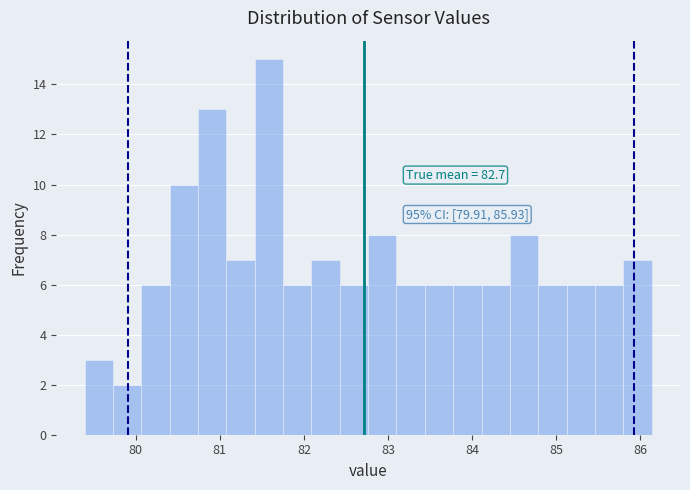

Read against the x-axis, roughly where is the centre of the tallest bar?

81.6